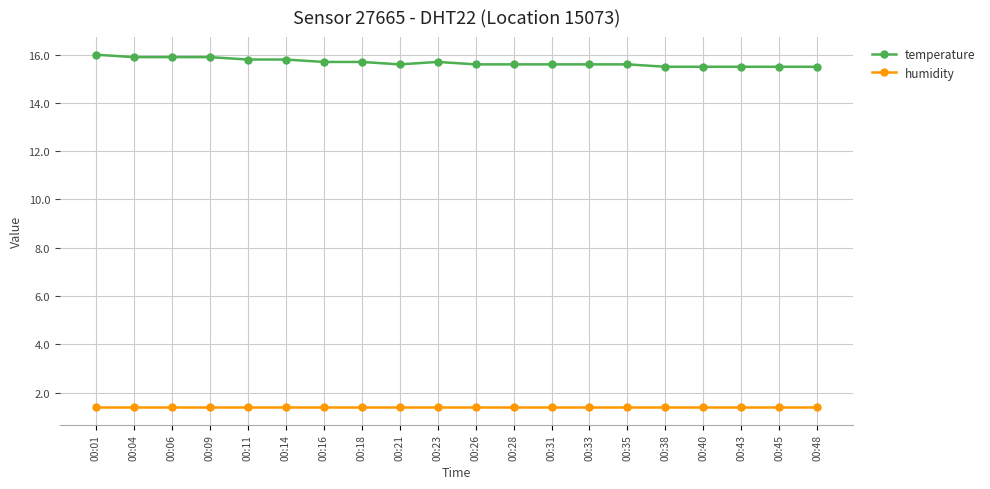

At 00:26, list the series in order from smallest to largest.

humidity, temperature